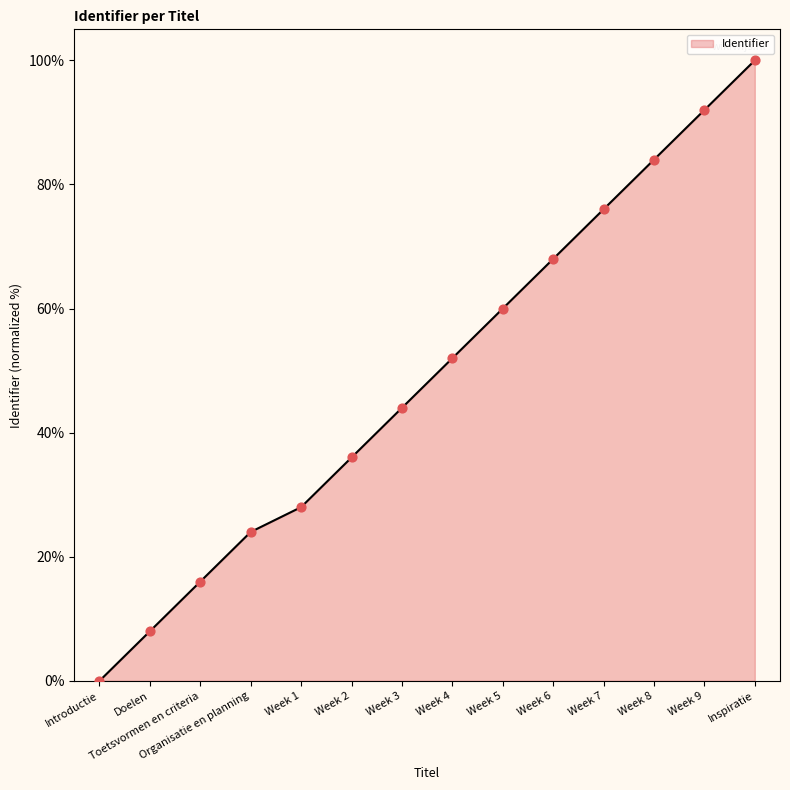

Between Week 7 and Week 9, which is larger?

Week 9